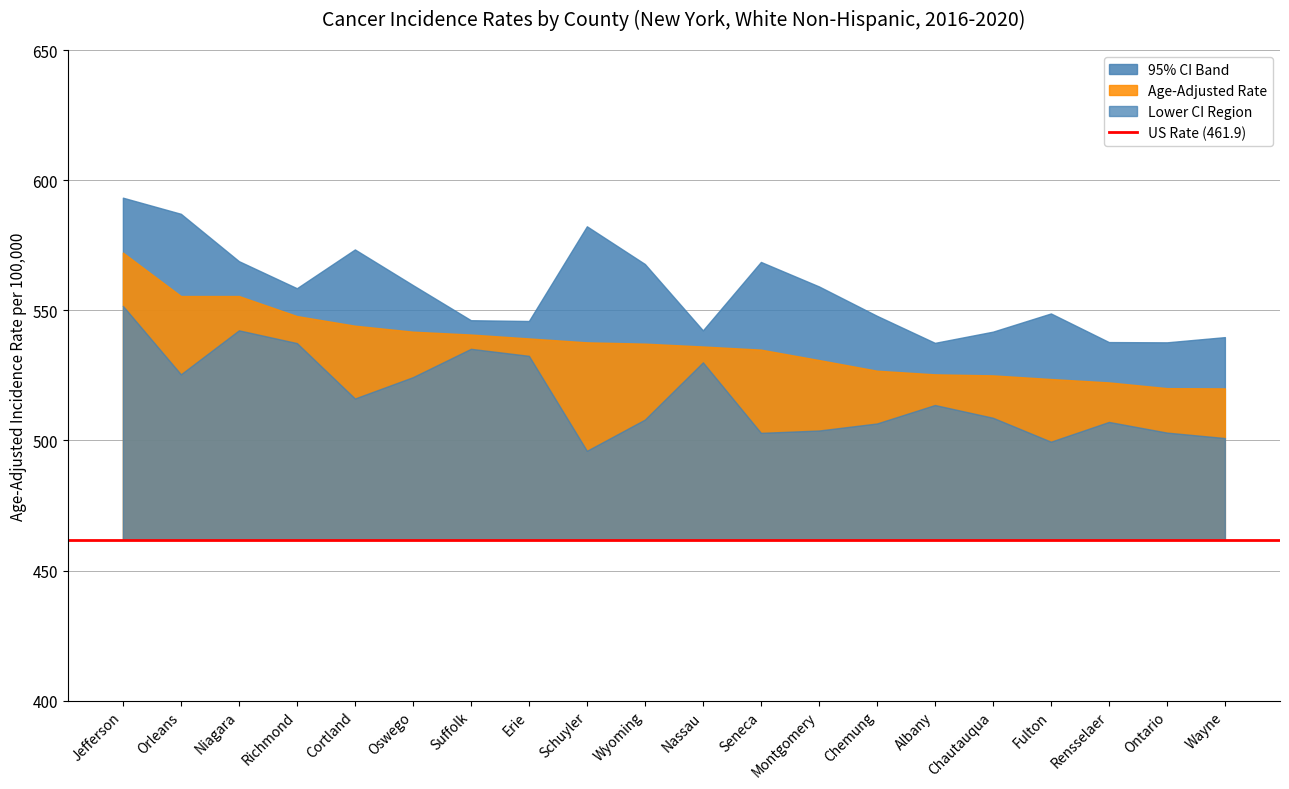

How many series are shown in this chart?

3